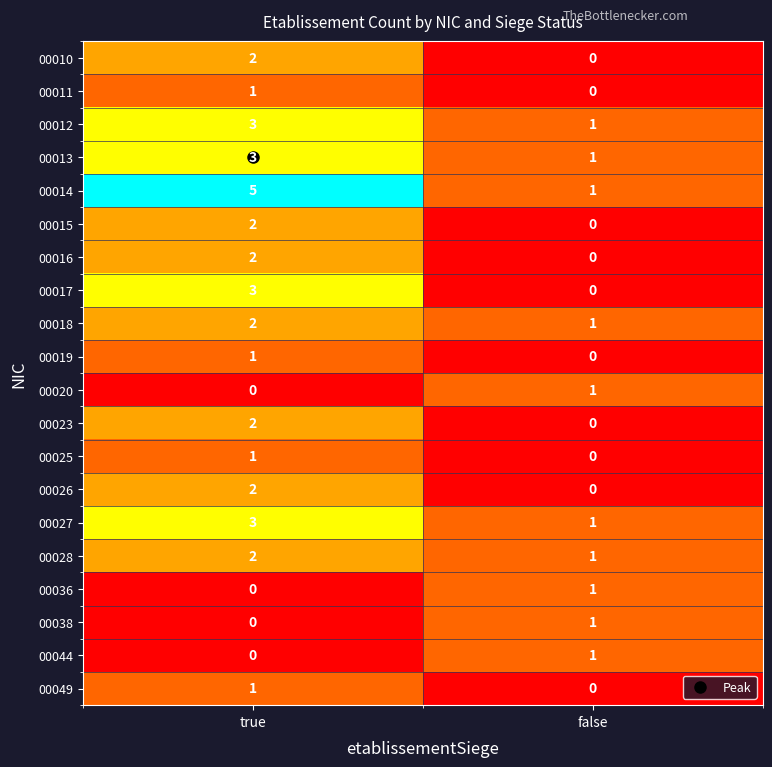

How many series are shown in this chart?

20